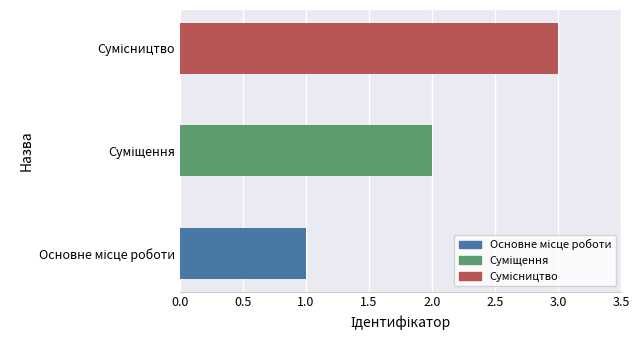

What is the greatest value displayed?

3